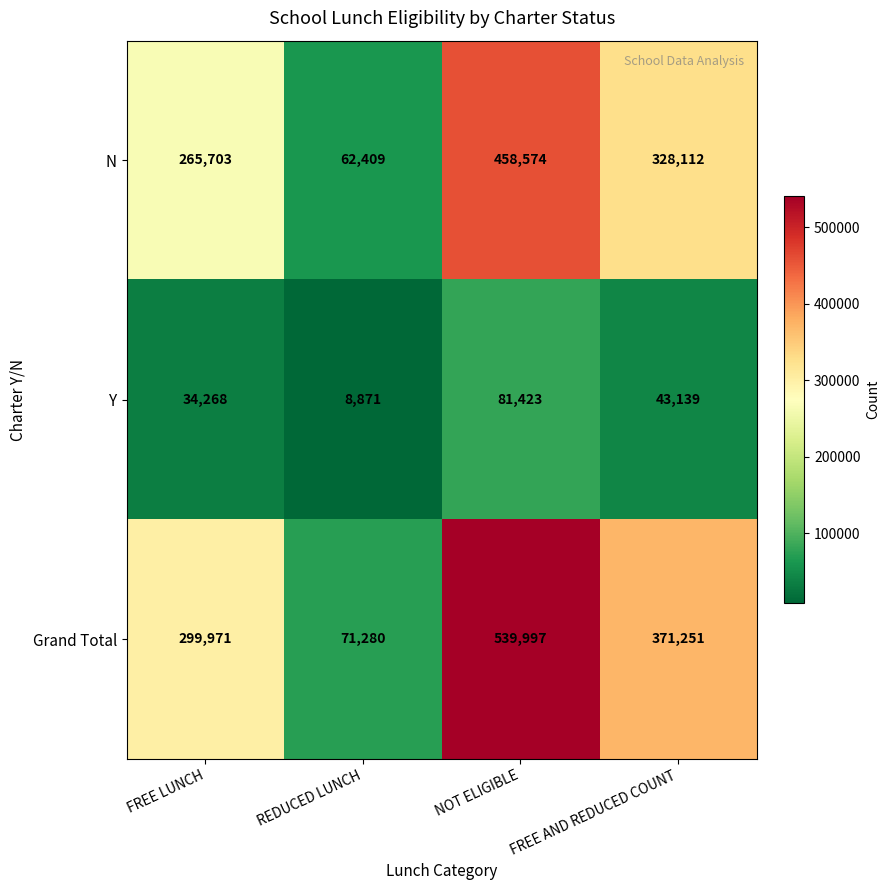

Which series has the largest total across all categories?

Grand Total